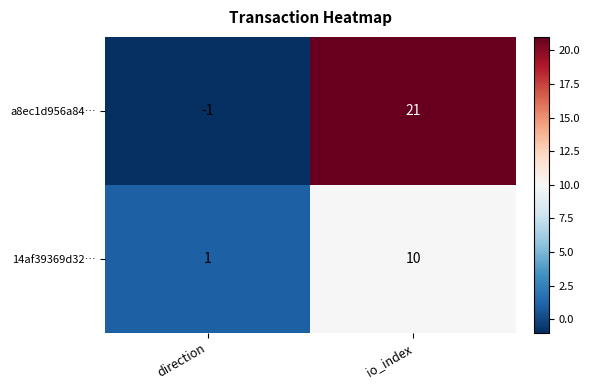

Reading left to right, extract all data points from this chart.

a8ec1d956a84…: direction=-1	io_index=21
14af39369d32…: direction=1	io_index=10